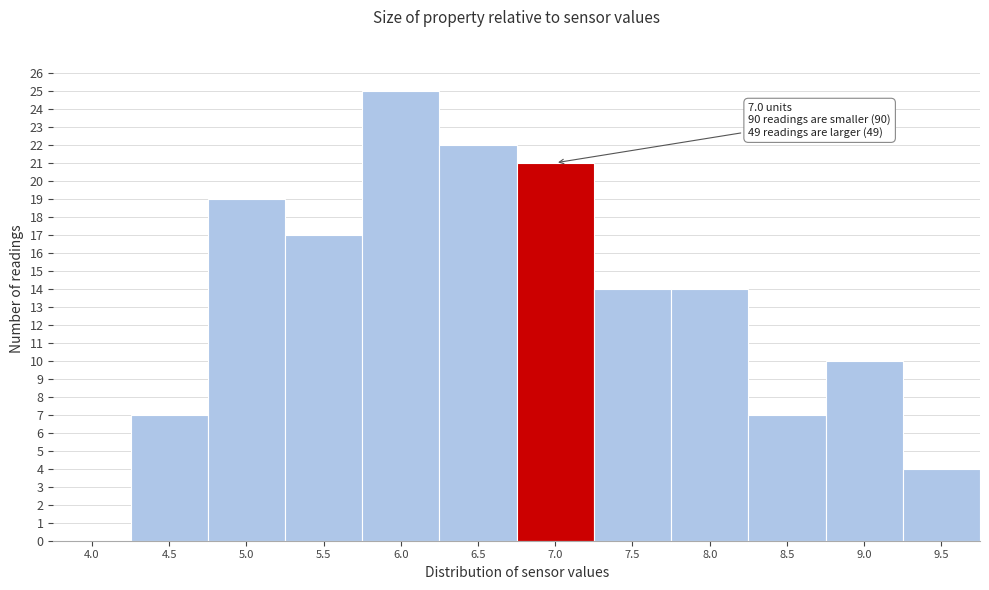

Reading left to right, what are all the values shown in this chart?

4.0=0	4.5=7	5.0=19	5.5=17	6.0=25	6.5=22	7.0=21	7.5=14	8.0=14	8.5=7	9.0=10	9.5=4